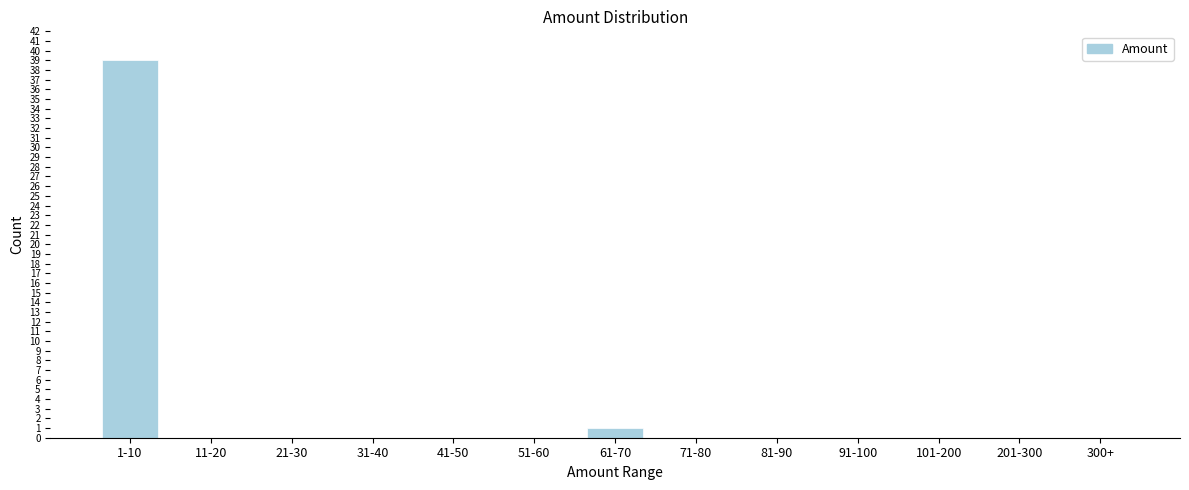

Reading left to right, extract all data points from this chart.

1-10=39	11-20=0	21-30=0	31-40=0	41-50=0	51-60=0	61-70=1	71-80=0	81-90=0	91-100=0	101-200=0	201-300=0	300+=0